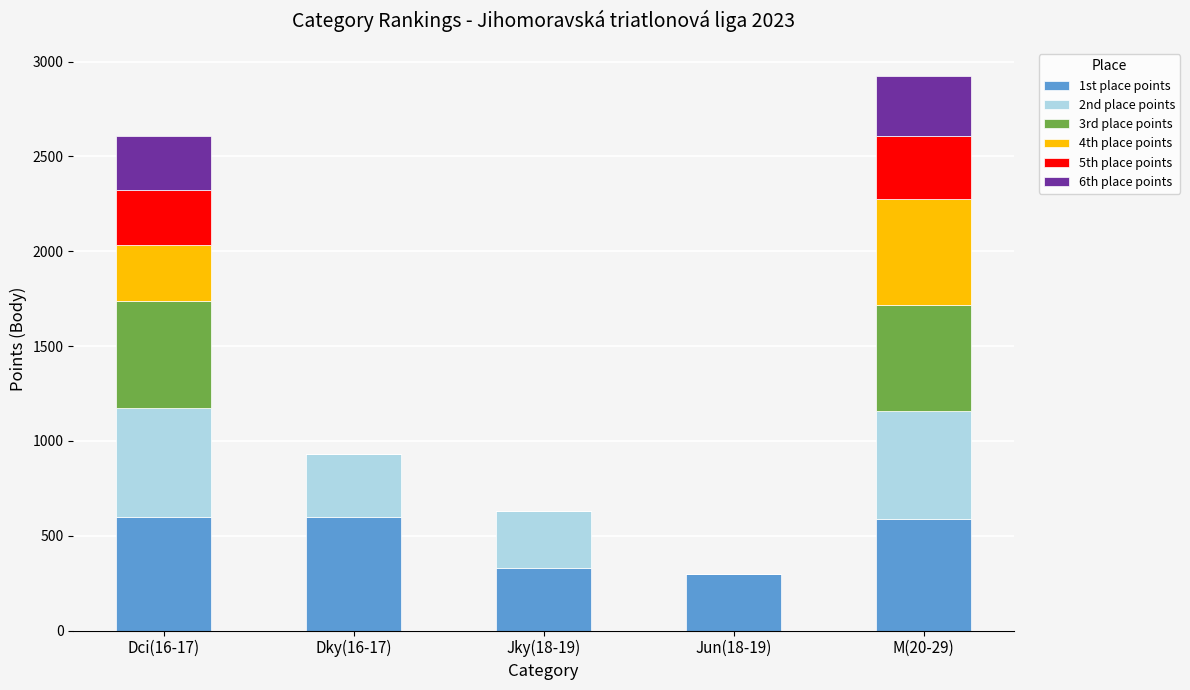

Count the number of data series in this chart.

6